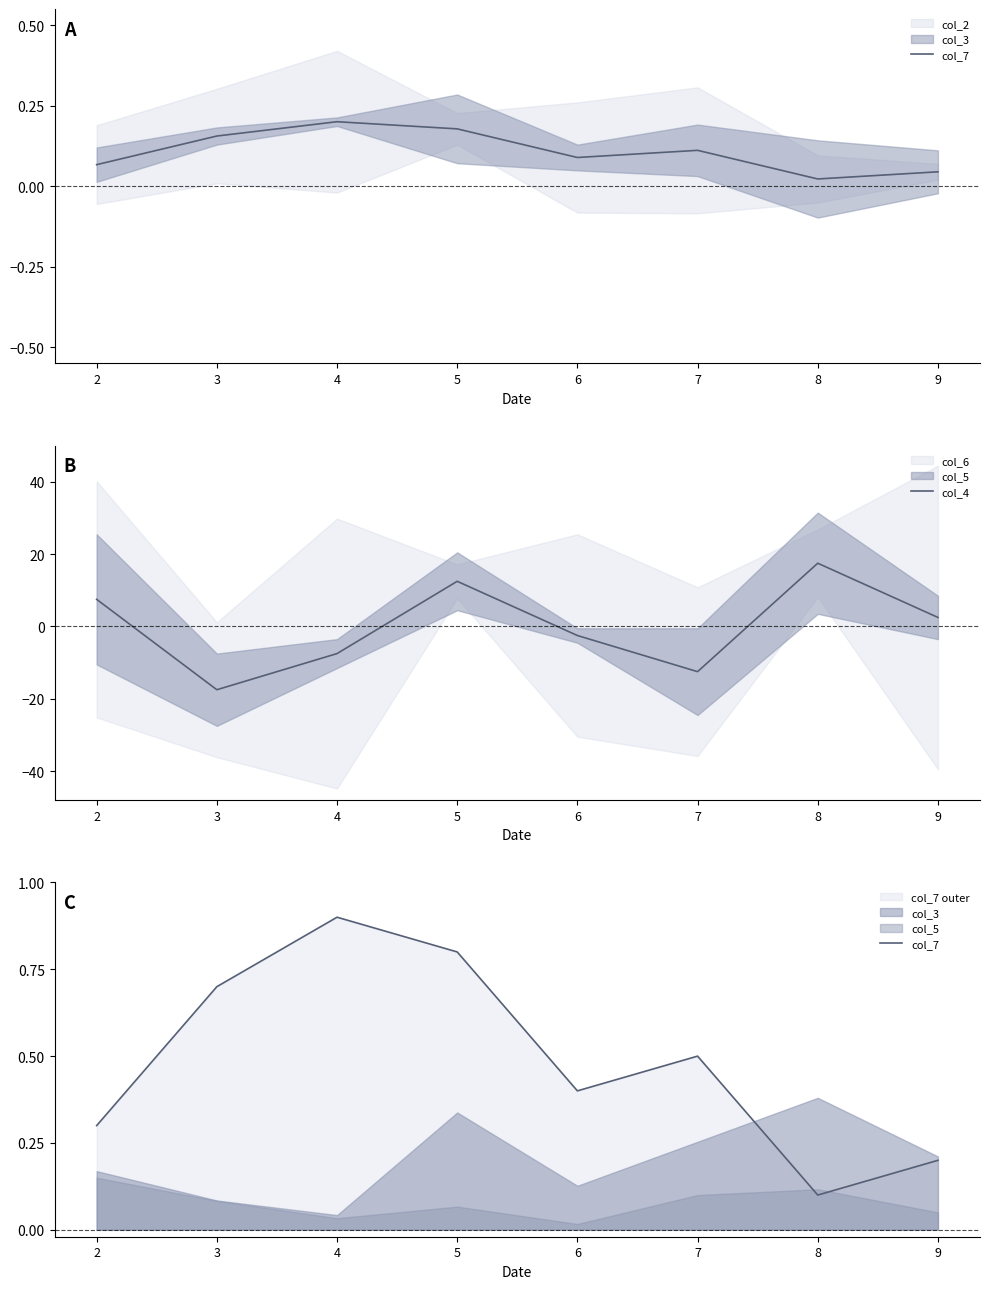

What is the difference between the maximum and second lowest values in the col_7 series?

0.7